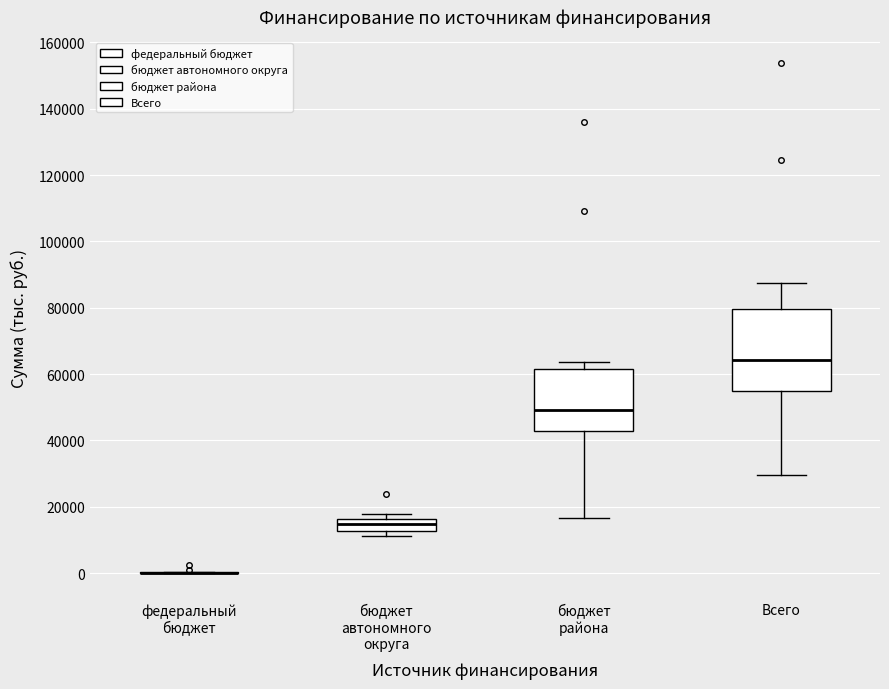

Where does the lower whisker of the box for бюджет района end on the y-axis? The values are not printed on the chart, so give them approximately, as read against the axis.

16000